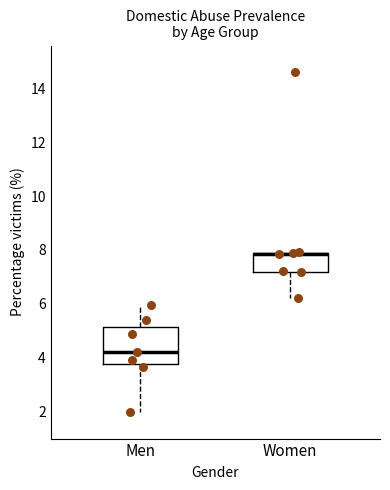

Where does the lower whisker of the box for Women end on the y-axis? The values are not printed on the chart, so give them approximately, as read against the axis.

6.2